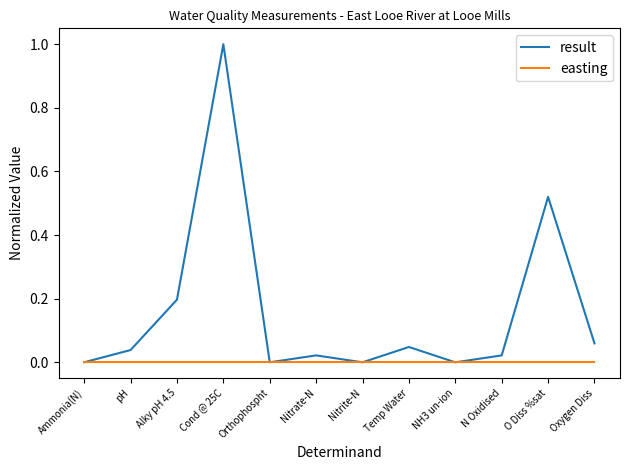

What is the difference between the maximum and minimum values in the result series?

1.0